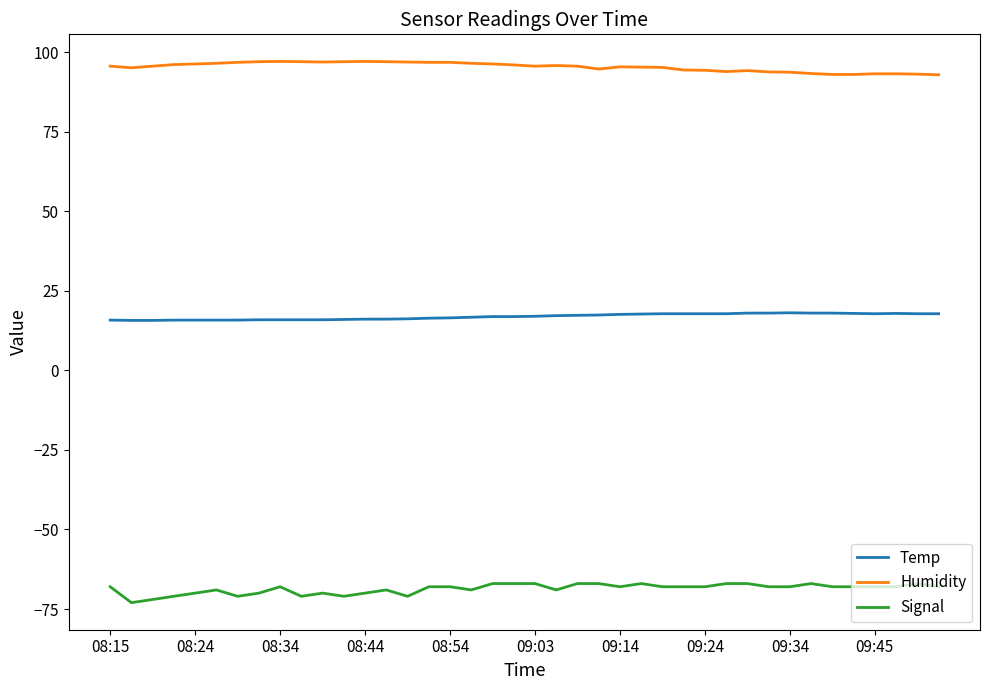

What are all the series names shown in the legend?

Temp, Humidity, Signal